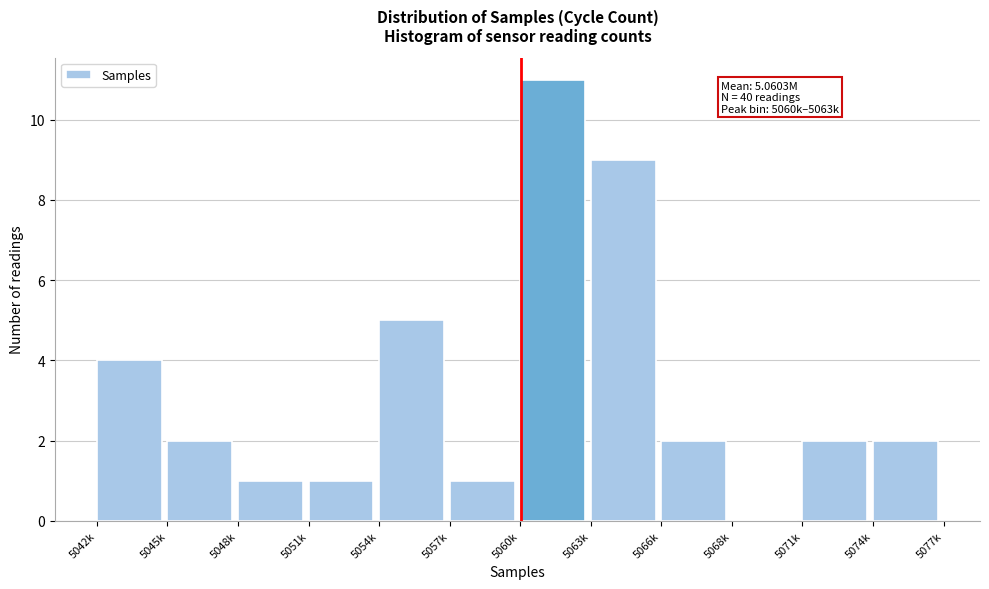

Reading left to right, list all the values displayed in this chart.

5042k=4	5045k=2	5048k=1	5051k=1	5054k=5	5057k=1	5060k=11	5063k=9	5066k=2	5068k=0	5071k=2	5074k=2